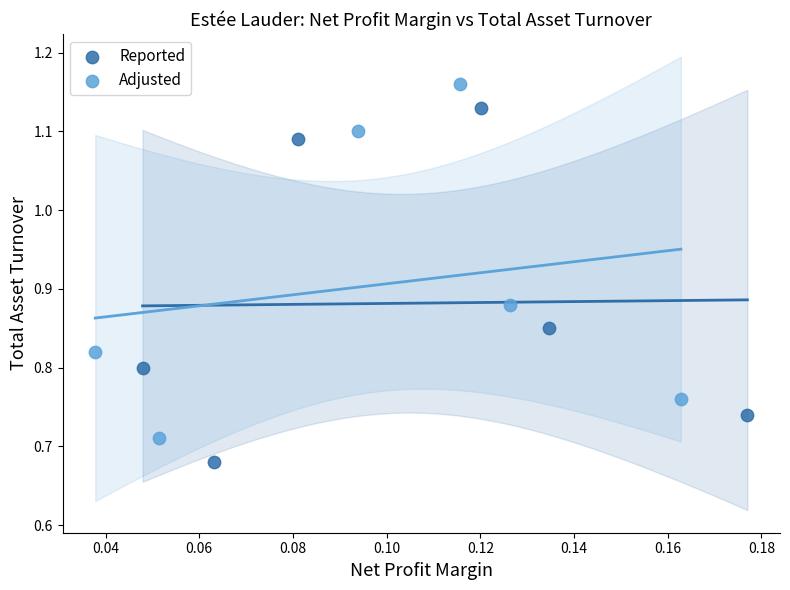

Which series reaches the maximum Y coordinate?

Adjusted